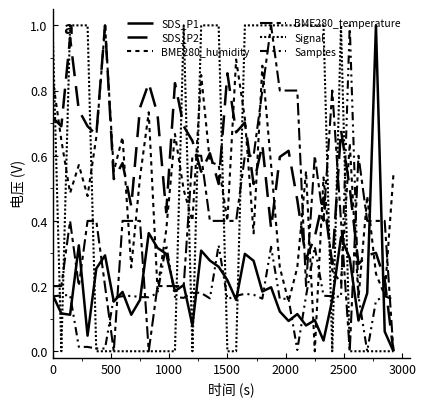

Which series has the largest total across all categories?

SDS_P2